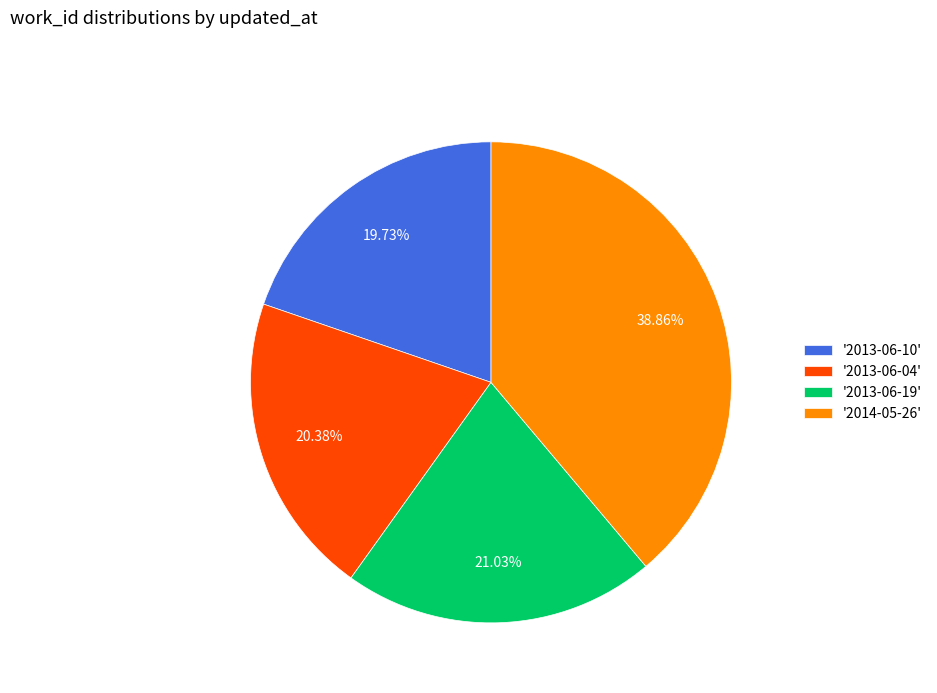

Is '2013-06-04' the majority of the pie?

No